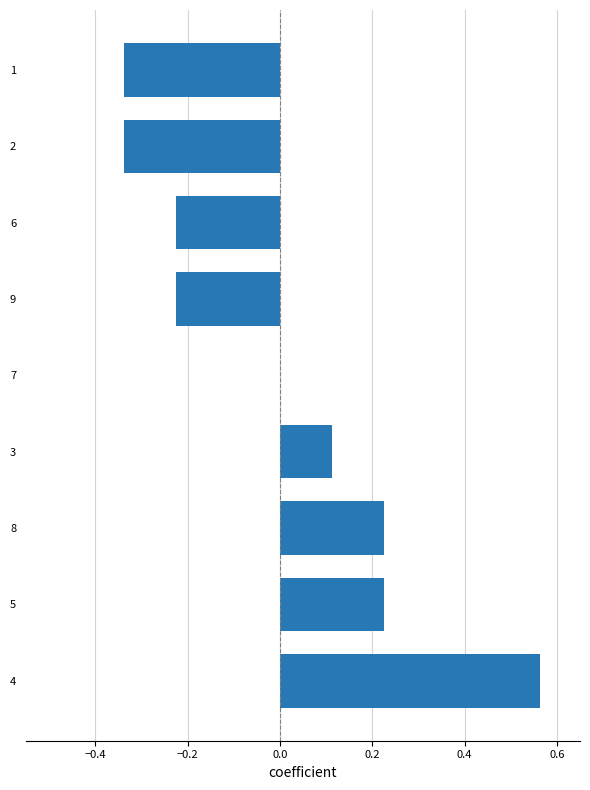

Is it true that the value at 4 is 0.2?

False